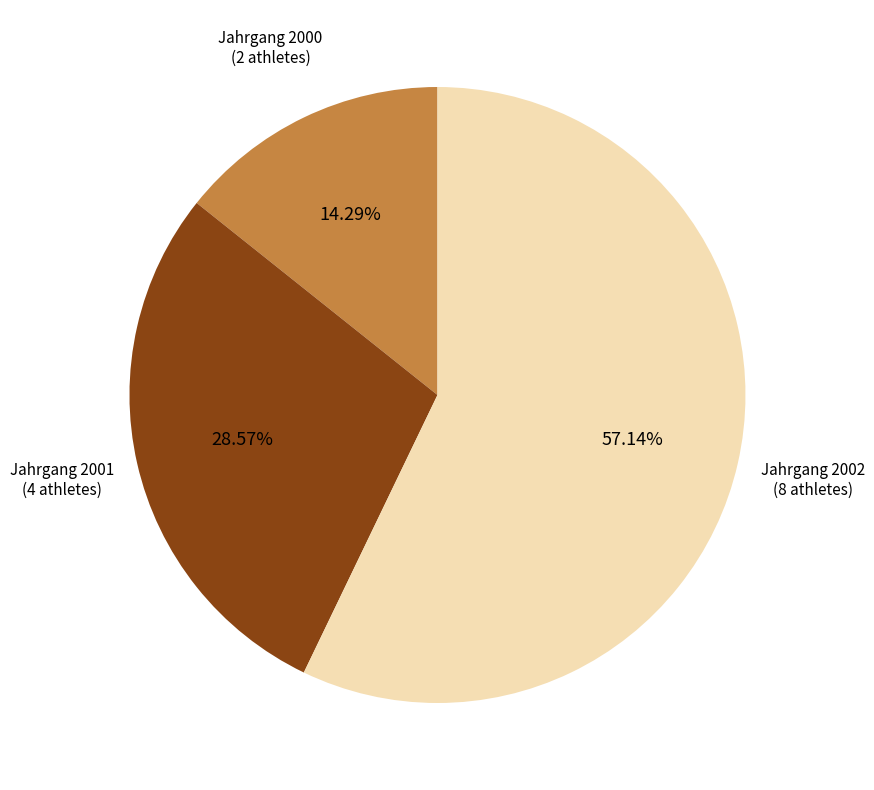

How many segments does this pie chart have?

3